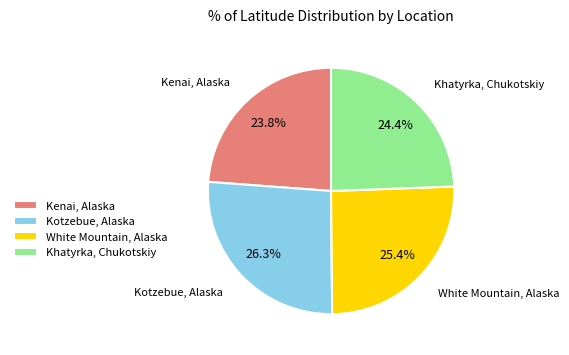

The Khatyrka, Chukotskiy slice represents 24% of the pie. True or false?

True